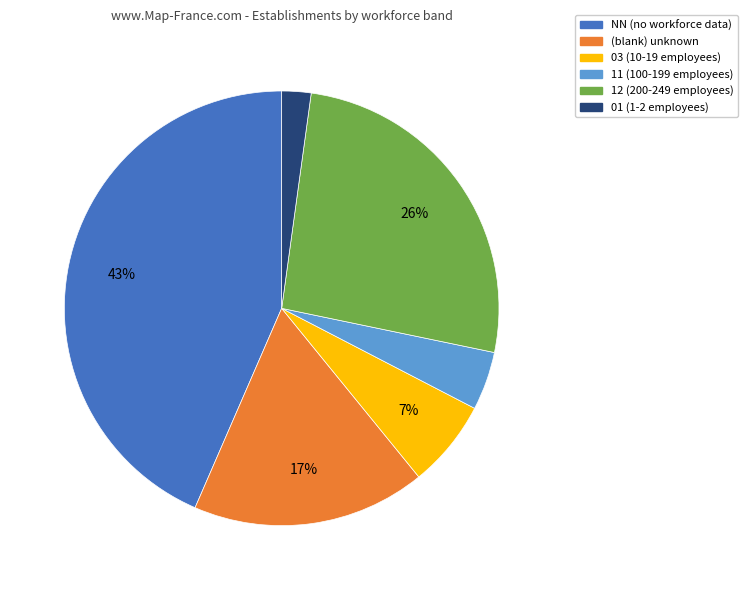

Is there any slice that represents more than half of the pie?

No